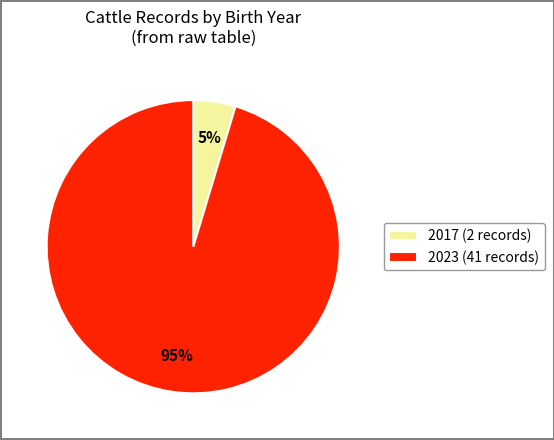

How many slices are in this pie chart?

2